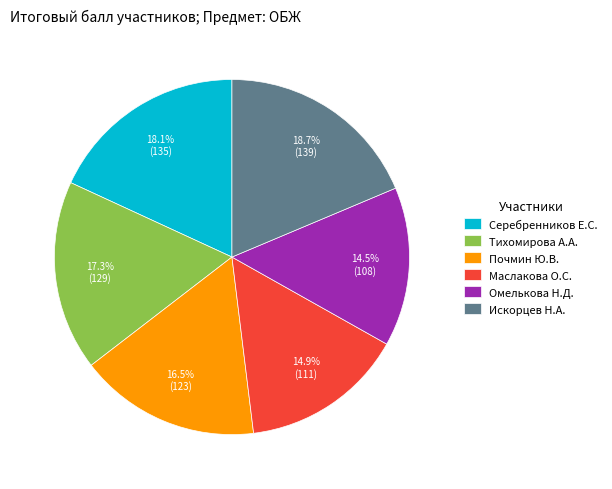

Which slice is the largest?

Искорцев Н.А.